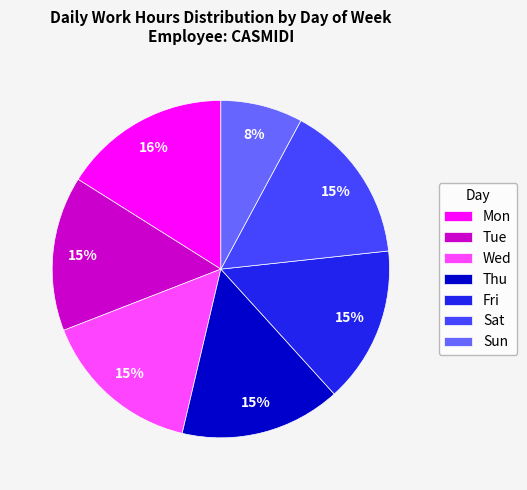

How many slices are in this pie chart?

7